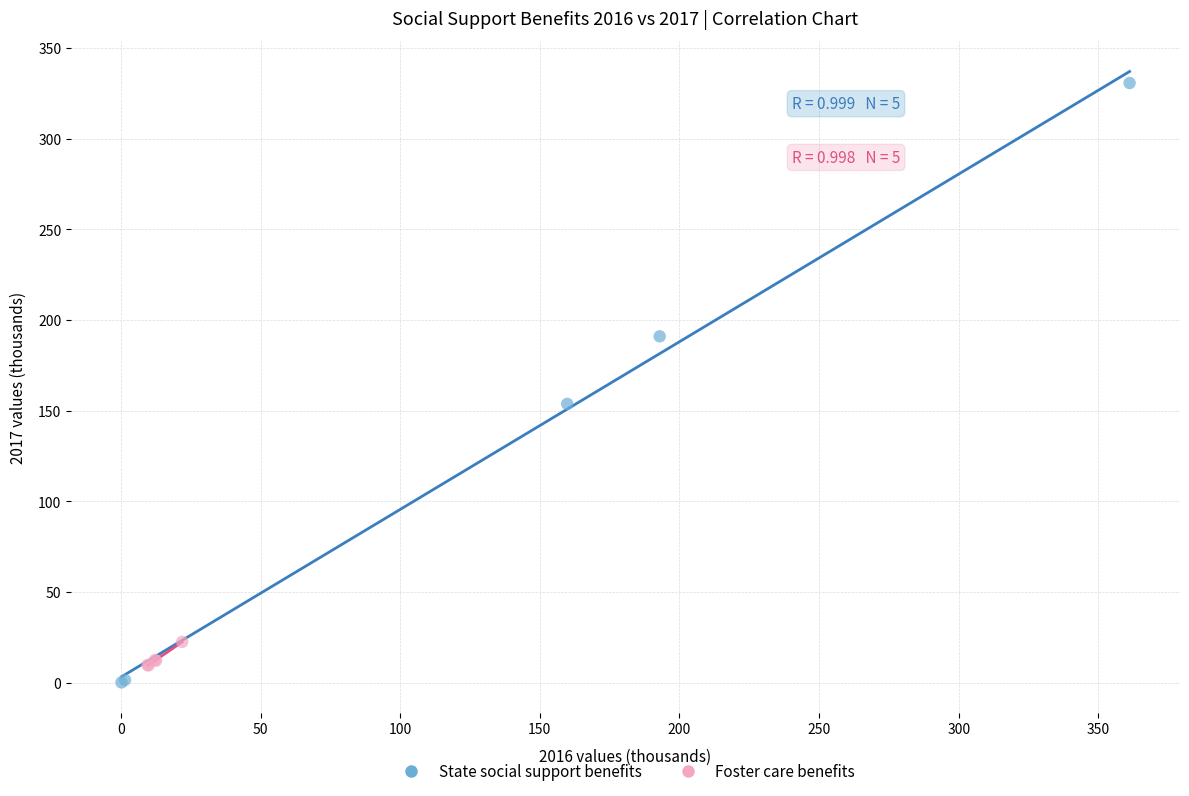

Which series reaches the maximum Y coordinate?

State social support benefits